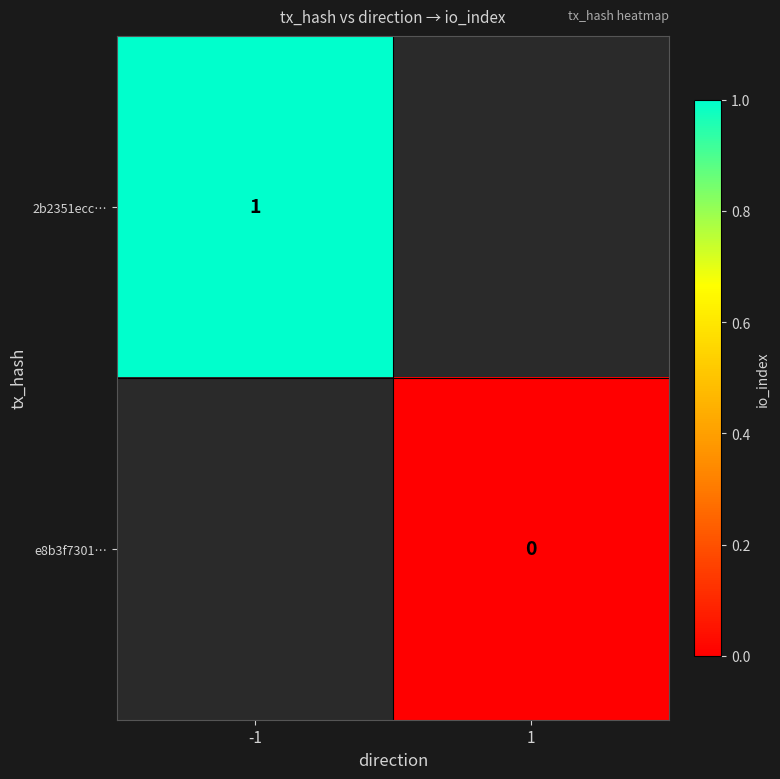

Is the value of 2b2351ecc… at -1 greater than the value of e8b3f7301… at 1?

Yes